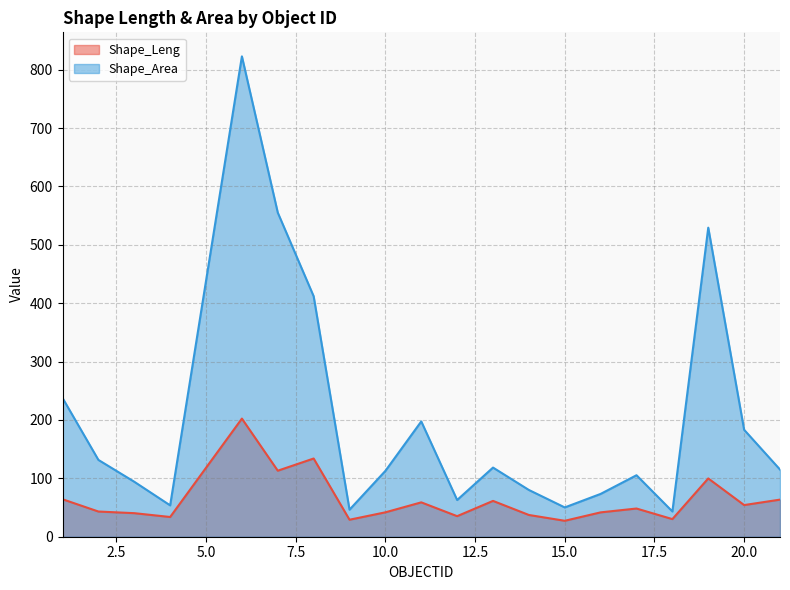

How many data points in Shape_Leng are less than 48?

10